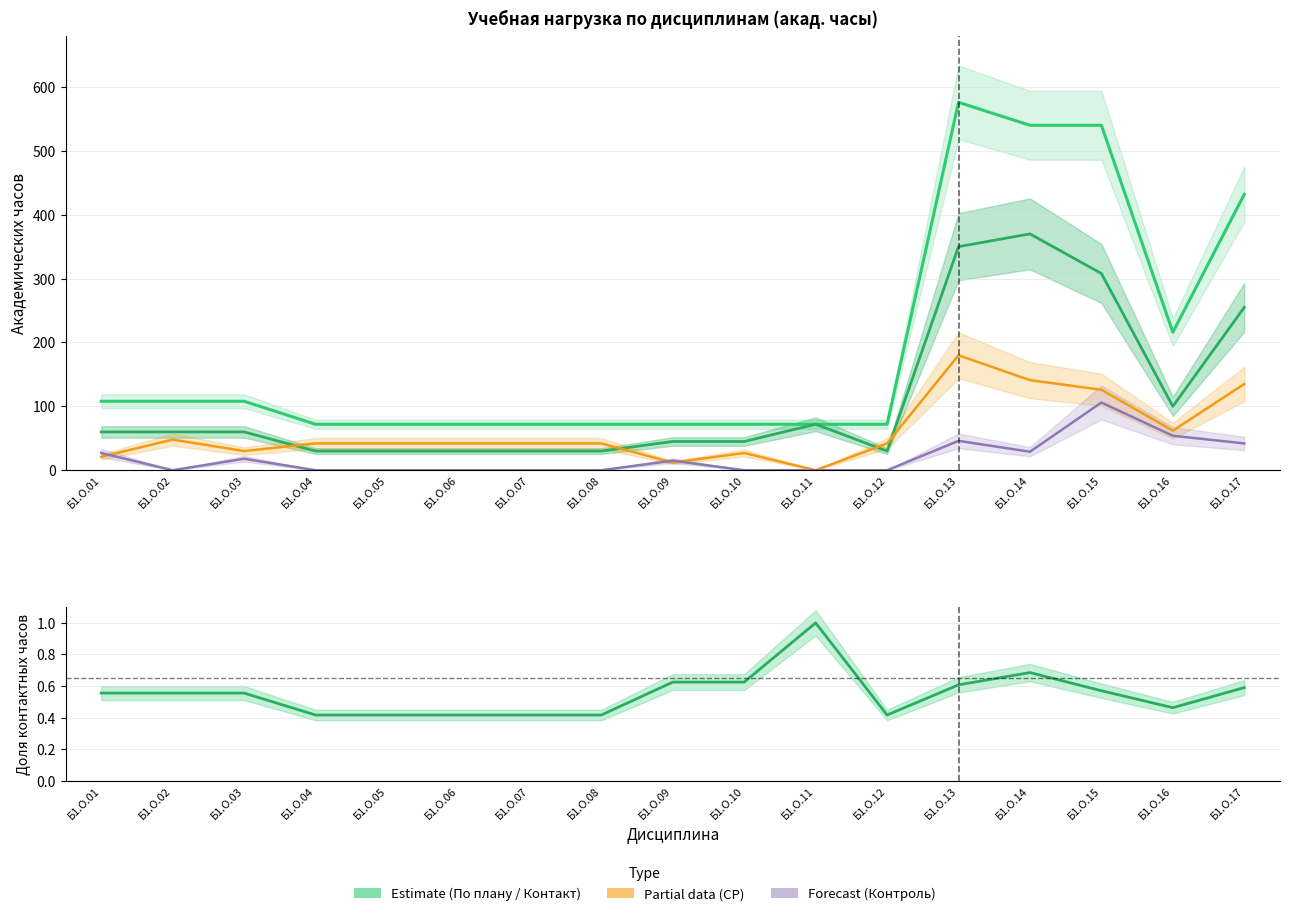

Is it true that Контроль (Forecast) equals 27.0 at Б1.О.01?

True